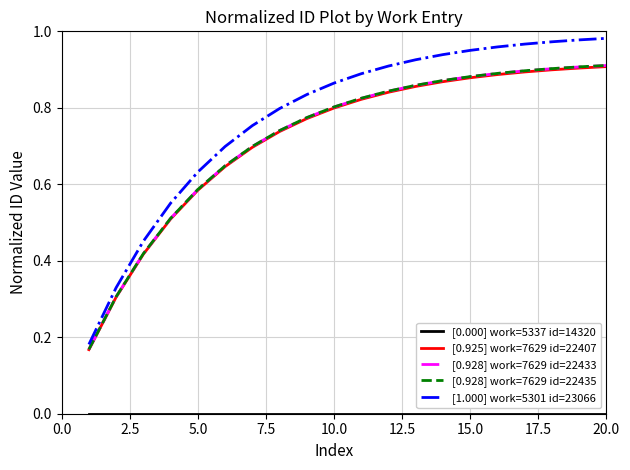

How many lines are shown in the chart?

5